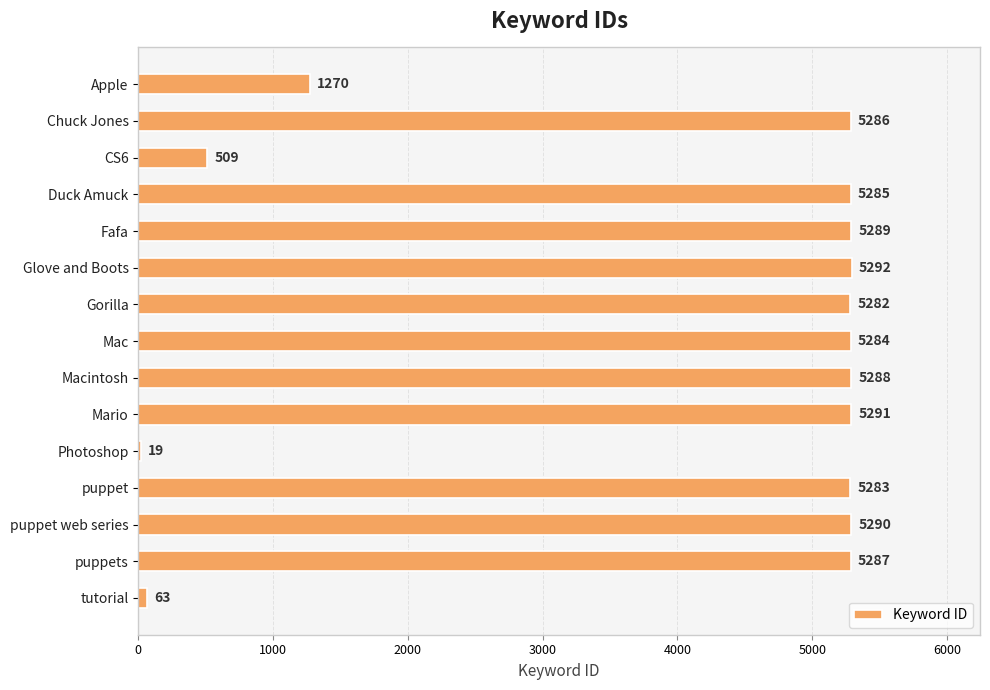

What is the maximum value shown in the chart?

5292